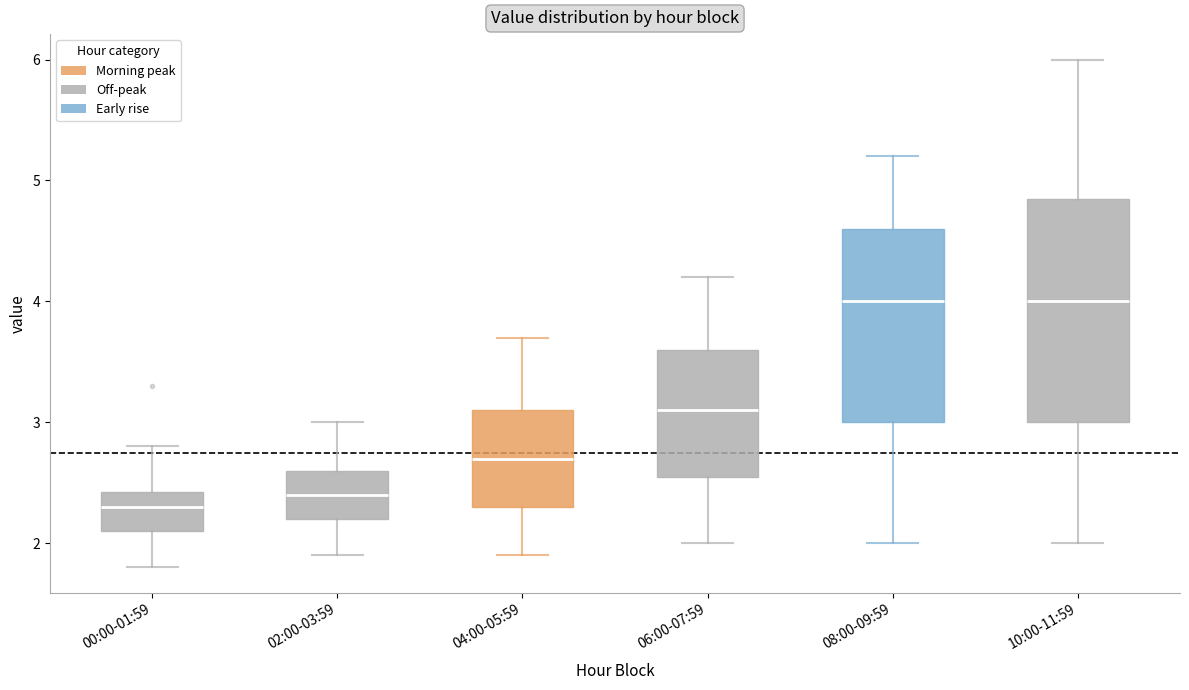

Reading left to right, transcribe this box plot: for each box, give where its median line is, the range the box spans, and where its two whiskers end, as read against the y-axis. The values are not printed on the chart, so give them approximately, as read against the axis.

00:00-01:59: median 2.3, box 2.1 to 2.4, whiskers 1.8 to 2.8
02:00-03:59: median 2.4, box 2.2 to 2.6, whiskers 1.9 to 3.0
04:00-05:59: median 2.7, box 2.3 to 3.1, whiskers 1.9 to 3.7
06:00-07:59: median 3.1, box 2.6 to 3.6, whiskers 2.0 to 4.2
08:00-09:59: median 4.0, box 3.0 to 4.6, whiskers 2.0 to 5.2
10:00-11:59: median 4.0, box 3.0 to 4.9, whiskers 2.0 to 6.0